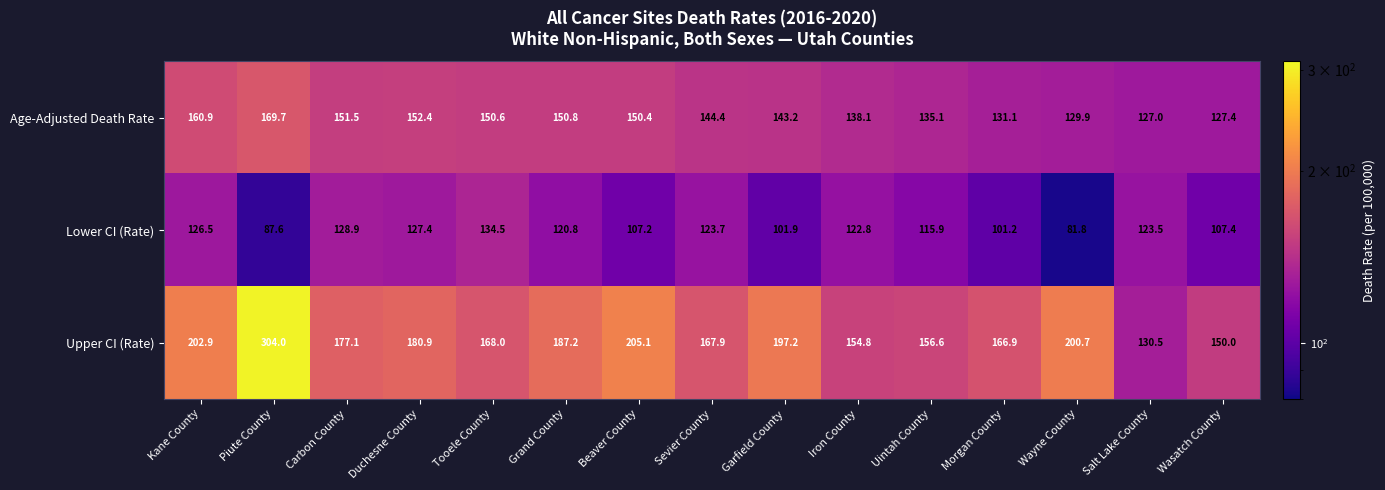

What is the lowest value of the Age-Adjusted Death Rate series?

127.0